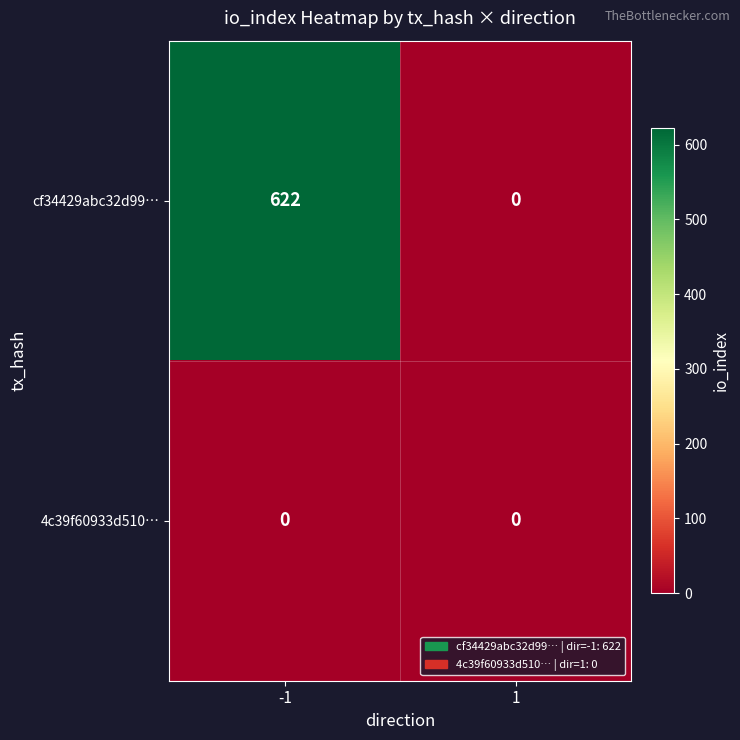

At which category does the chart reach its peak across all series?

-1